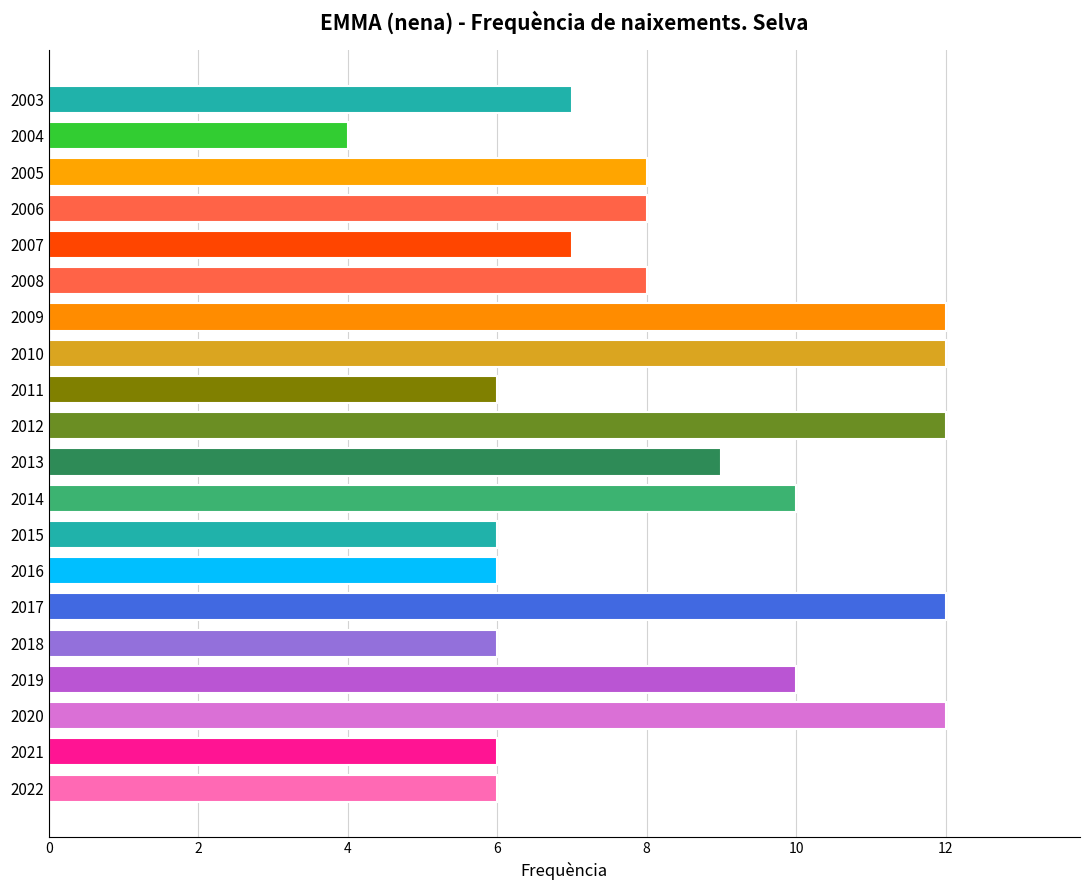

Reading bottom to top, transcribe all the data shown in this chart.

6	6	12	10	6	12	6	6	10	9	12	6	12	12	8	7	8	8	4	7